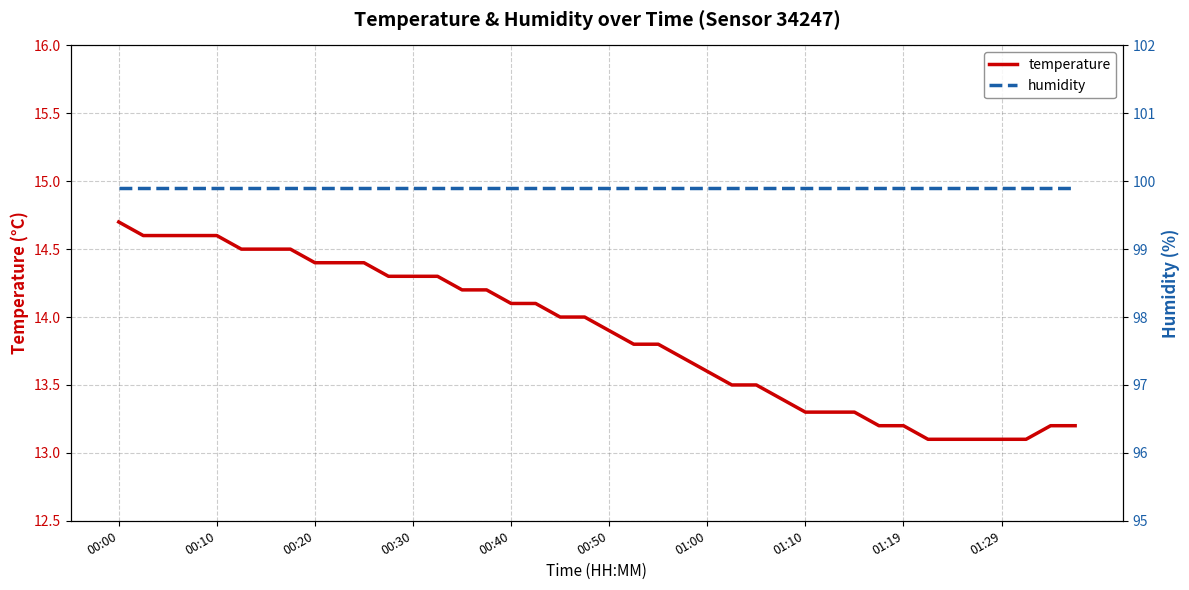

What is the average value of the temperature series?

13.9